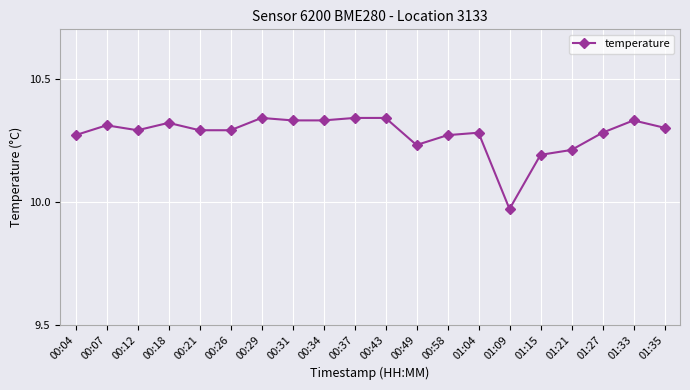

Count the number of values greater than 10.

19